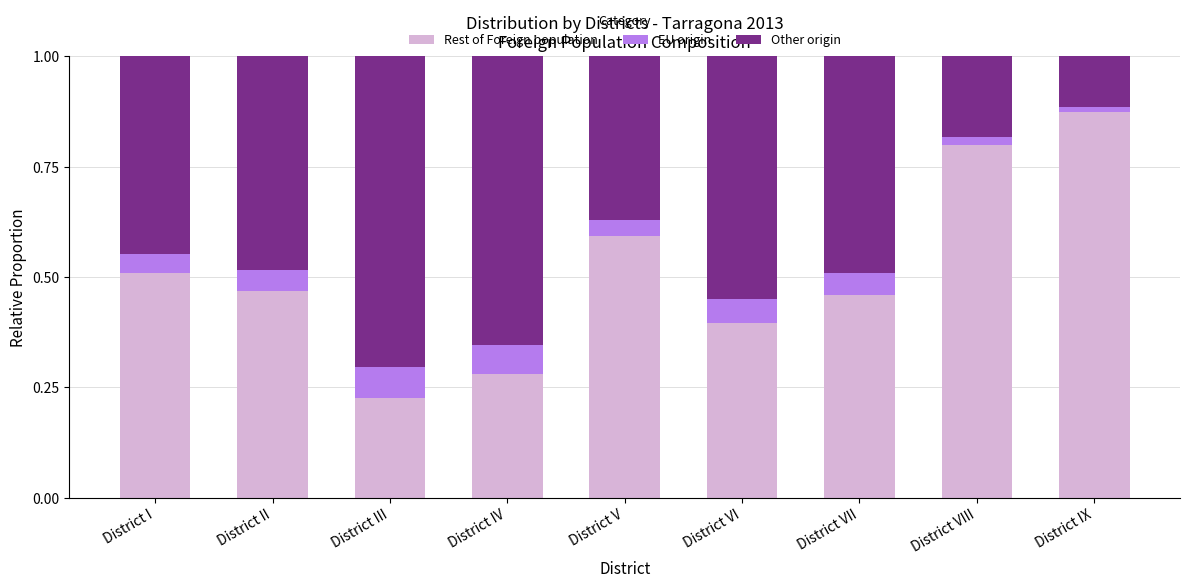

What is the total value across all series at District VI?

1.0